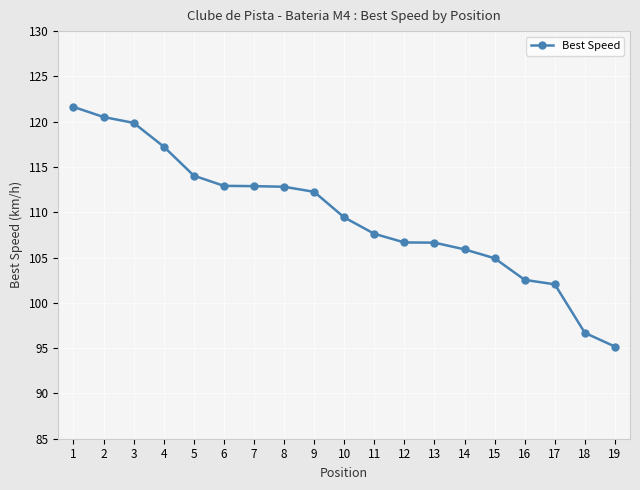

Between 6 and 5, which is larger?

5